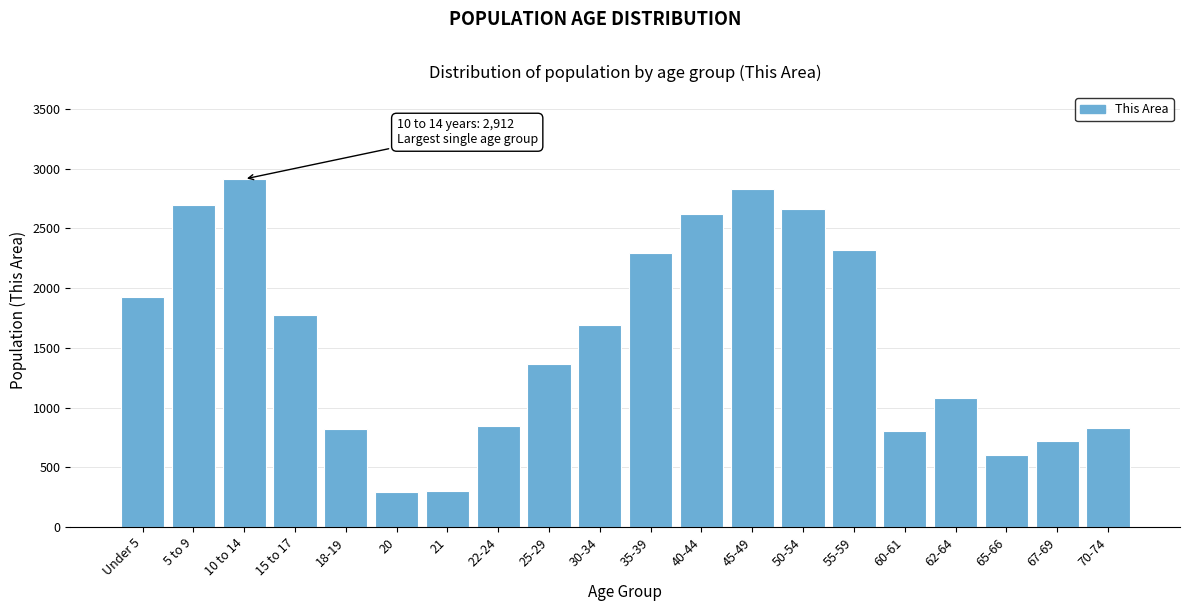

Where is the data nearest to the value 1601?

30-34